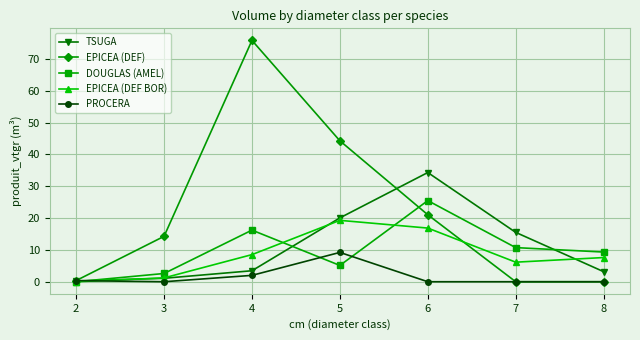

How many categories are shown in the chart?

7